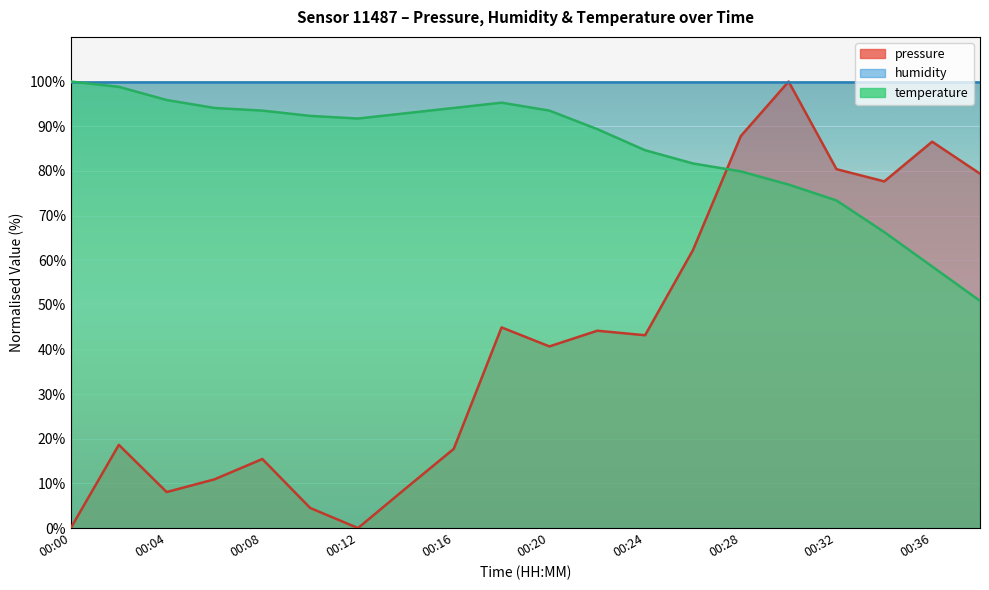

At which label is pressure closest to 50?

00:18